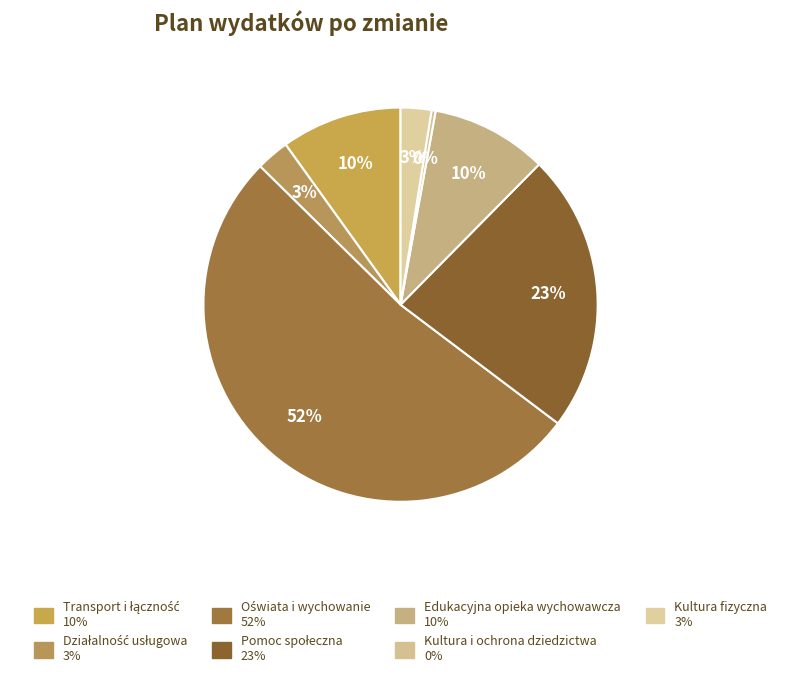

What is the ratio of the value at Kultura fizyczna to the value at Edukacyjna opieka wychowawcza?

0.3